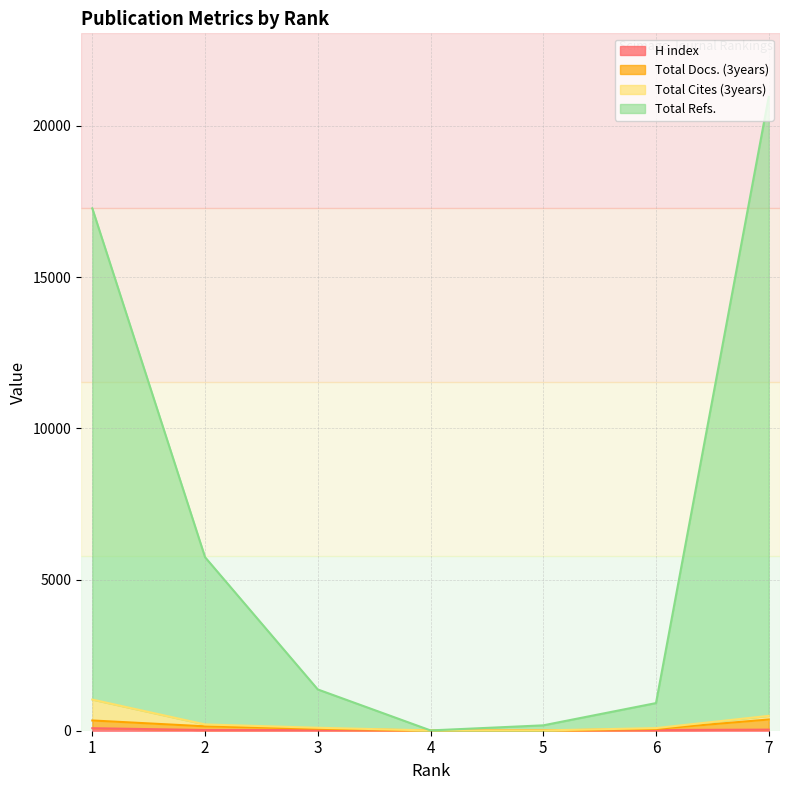

At how many categories does at least one series exceed 14524?

2